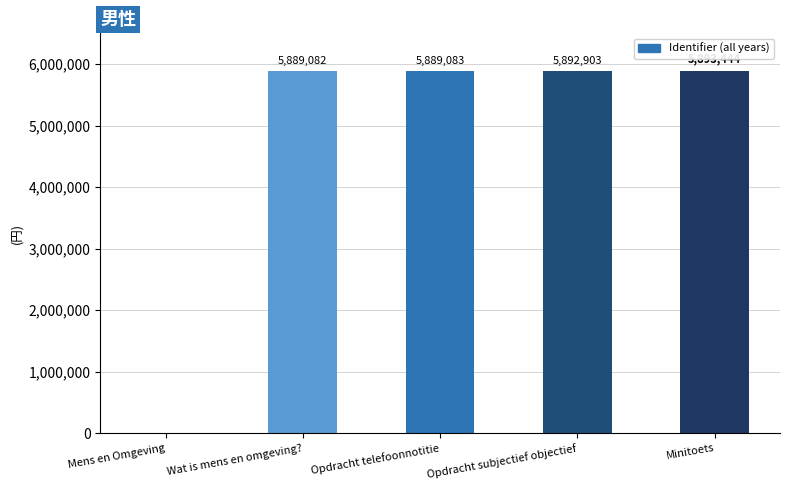

At which label is the value closest to 2946722?

Wat is mens en omgeving?